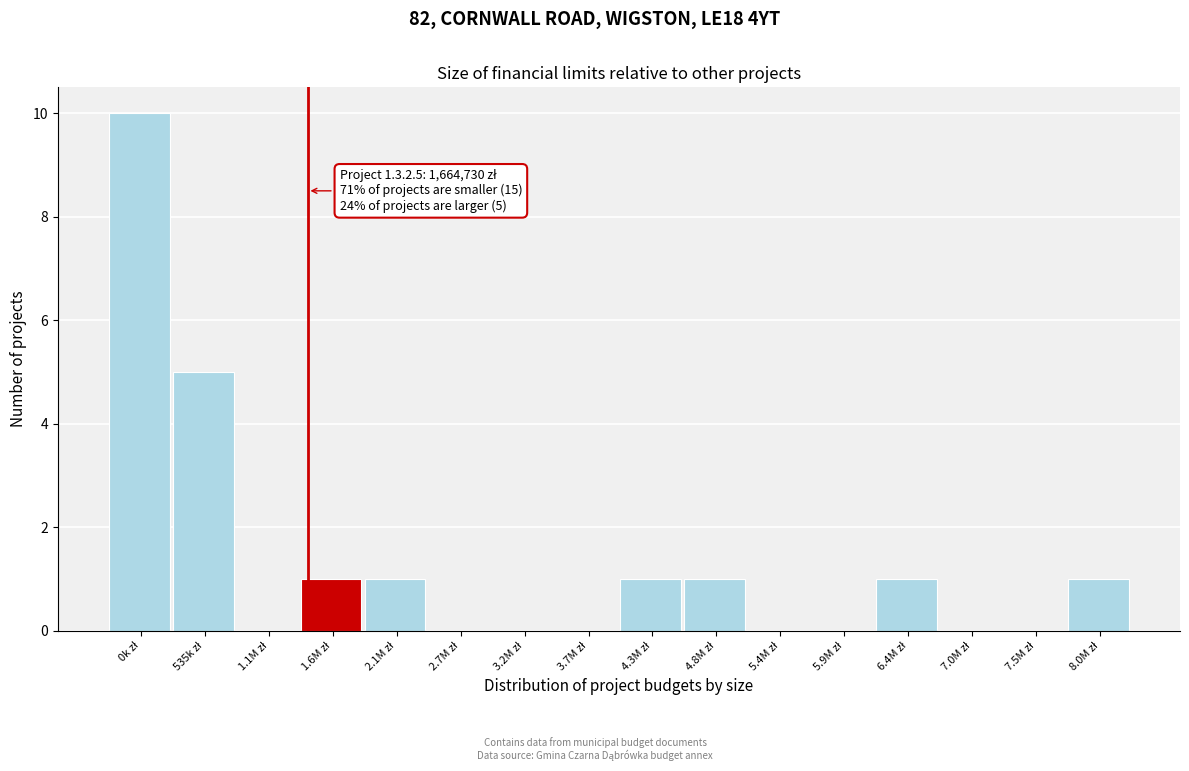

What is the greatest value displayed?

10